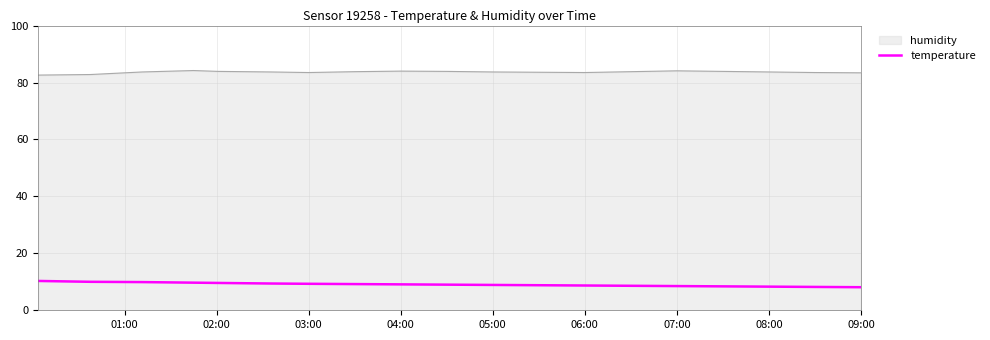

What is the maximum value shown in the chart?

84.2